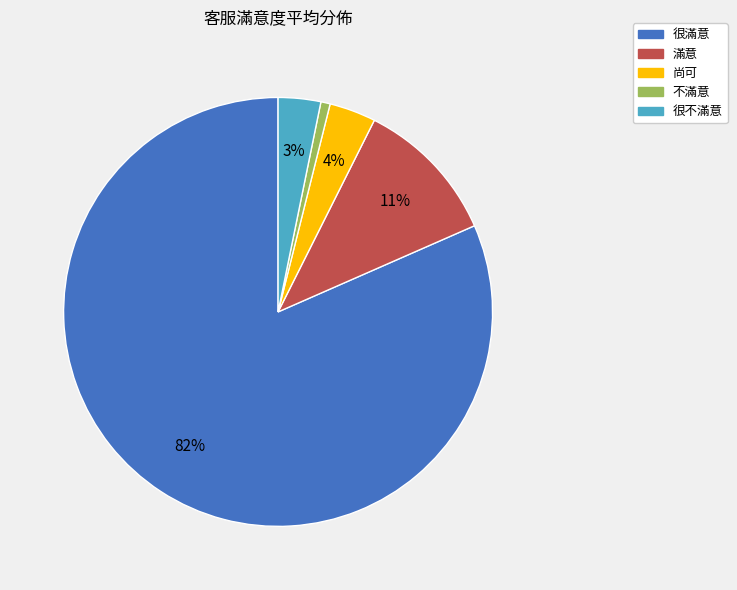

Is there any slice that represents more than half of the pie?

Yes